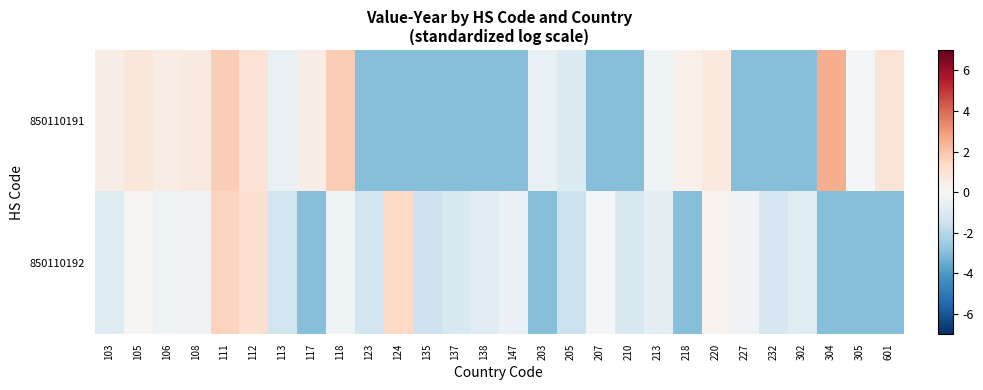

Reading left to right, list all the values displayed in this chart.

850110191: 103=0.4	105=0.8	106=0.5	108=0.6	111=1.7	112=1.0	113=-0.5	117=0.5	118=1.8	123=-3.0	124=-3.0	135=-3.0	137=-3.0	138=-3.0	147=-3.0	203=-0.5	205=-0.9	207=-3.0	210=-3.0	213=-0.4	218=0.3	220=0.7	227=-3.0	232=-3.0	302=-3.0	304=2.6	305=-0.1	601=1.0
850110192: 103=-0.9	105=0.1	106=-0.3	108=-0.3	111=1.5	112=1.1	113=-1.3	117=-3.0	118=-0.4	123=-1.4	124=1.4	135=-1.5	137=-1.1	138=-0.8	147=-0.4	203=-3.0	205=-1.5	207=-0.1	210=-1.1	213=-0.6	218=-3.0	220=0.3	227=-0.3	232=-1.2	302=-0.8	304=-3.0	305=-3.0	601=-3.0